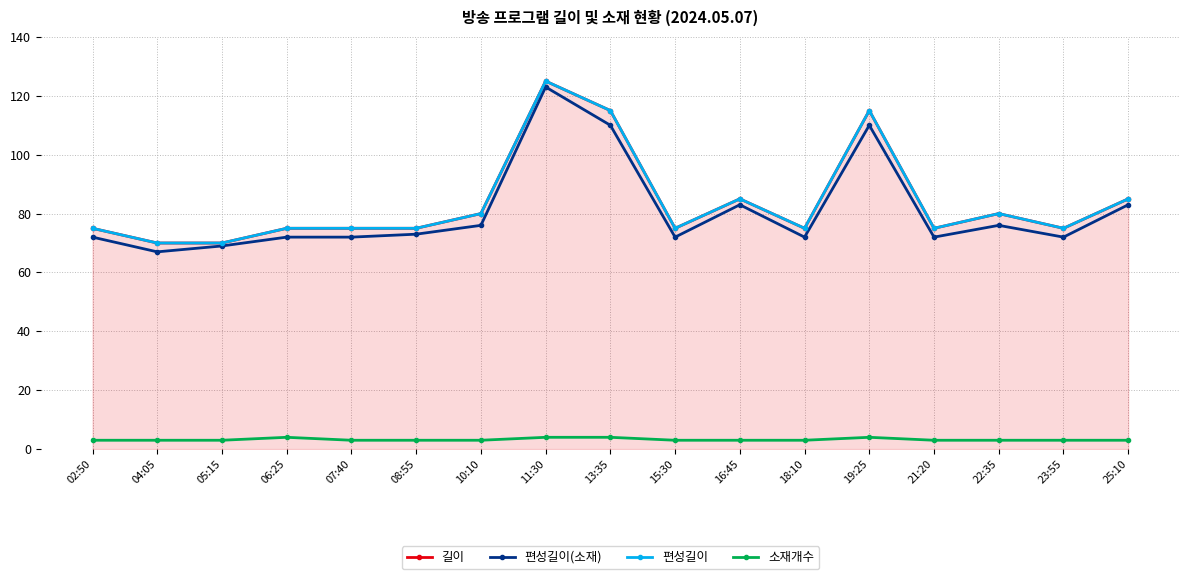

At which label does 편성길이 reach its minimum?

04:05